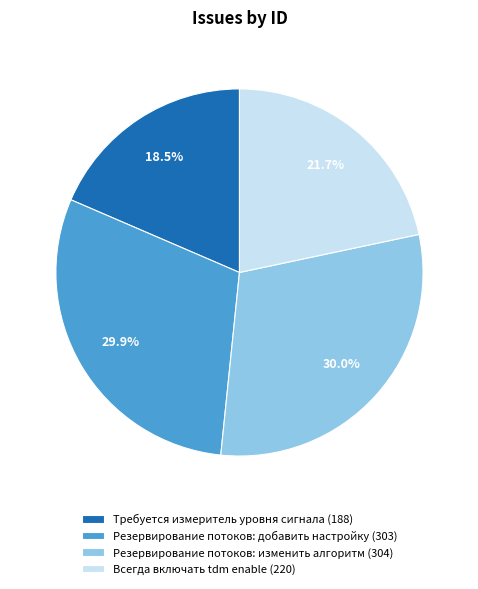

To the nearest percent, what percentage of the pie is Всегда включать tdm enable (220)?

22%